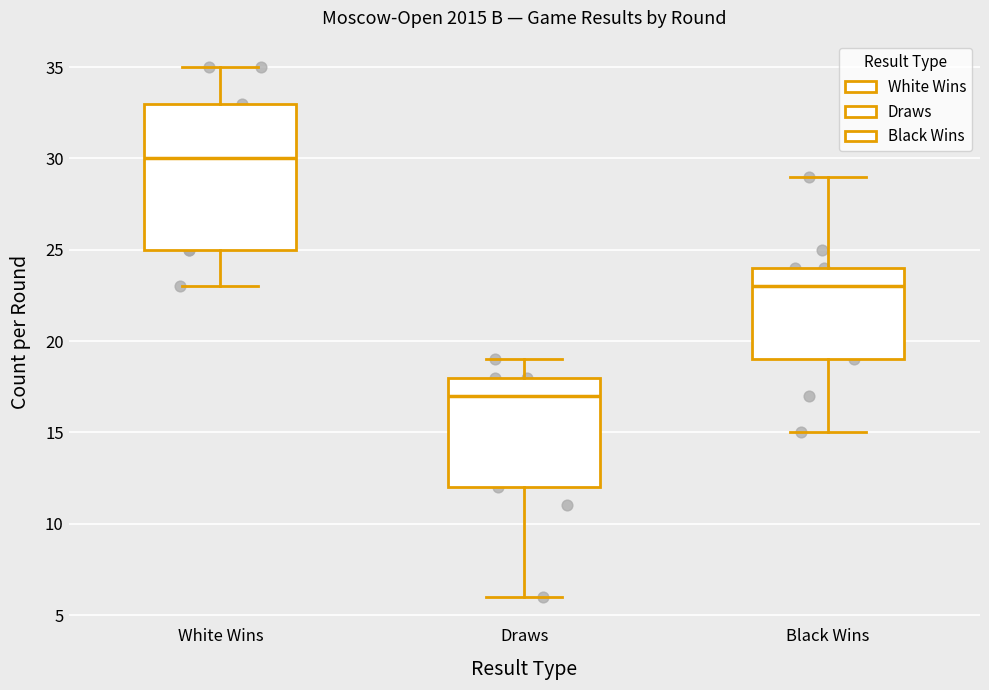

Reading left to right, read every box against the y-axis: the position of its median line, the range the box covers, and the ends of its whiskers. The values are not printed on the chart, so give them approximately, as read against the axis.

White Wins: median 30, box 25 to 33, whiskers 23 to 35
Draws: median 17, box 12 to 18, whiskers 6 to 19
Black Wins: median 23, box 19 to 24, whiskers 15 to 29